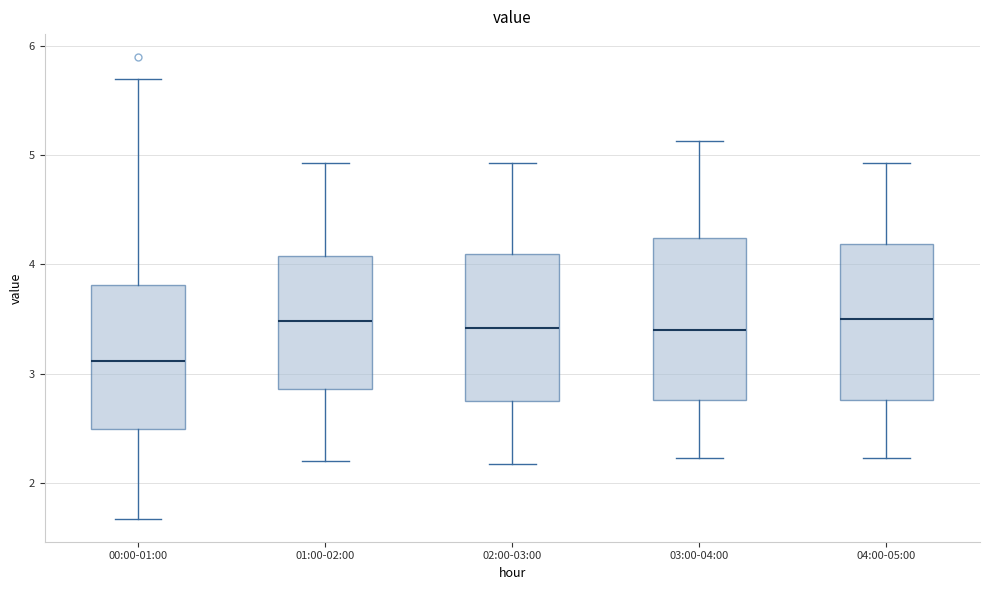

Reading left to right, transcribe this box plot: for each box, give where its median line is, the range the box spans, and where its two whiskers end, as read against the y-axis. The values are not printed on the chart, so give them approximately, as read against the axis.

00:00-01:00: median 3.1, box 2.5 to 3.8, whiskers 1.7 to 5.7
01:00-02:00: median 3.5, box 2.9 to 4.1, whiskers 2.2 to 4.9
02:00-03:00: median 3.4, box 2.8 to 4.1, whiskers 2.2 to 4.9
03:00-04:00: median 3.4, box 2.8 to 4.2, whiskers 2.2 to 5.1
04:00-05:00: median 3.5, box 2.8 to 4.2, whiskers 2.2 to 4.9